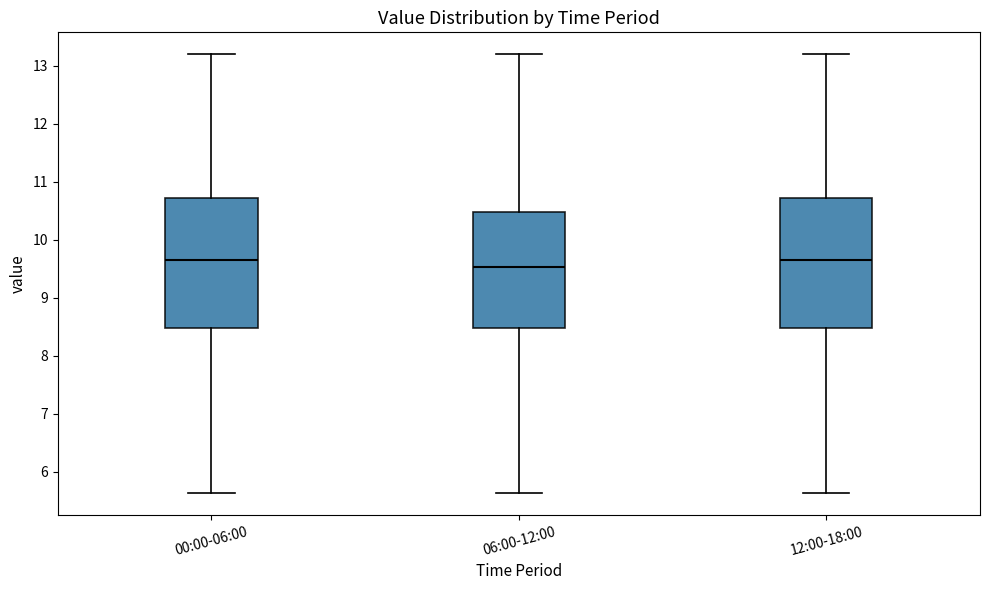

Reading left to right, transcribe this box plot: for each box, give where its median line is, the range the box spans, and where its two whiskers end, as read against the y-axis. The values are not printed on the chart, so give them approximately, as read against the axis.

00:00-06:00: median 9.7, box 8.5 to 10.7, whiskers 5.6 to 13.2
06:00-12:00: median 9.5, box 8.5 to 10.5, whiskers 5.6 to 13.2
12:00-18:00: median 9.7, box 8.5 to 10.7, whiskers 5.6 to 13.2